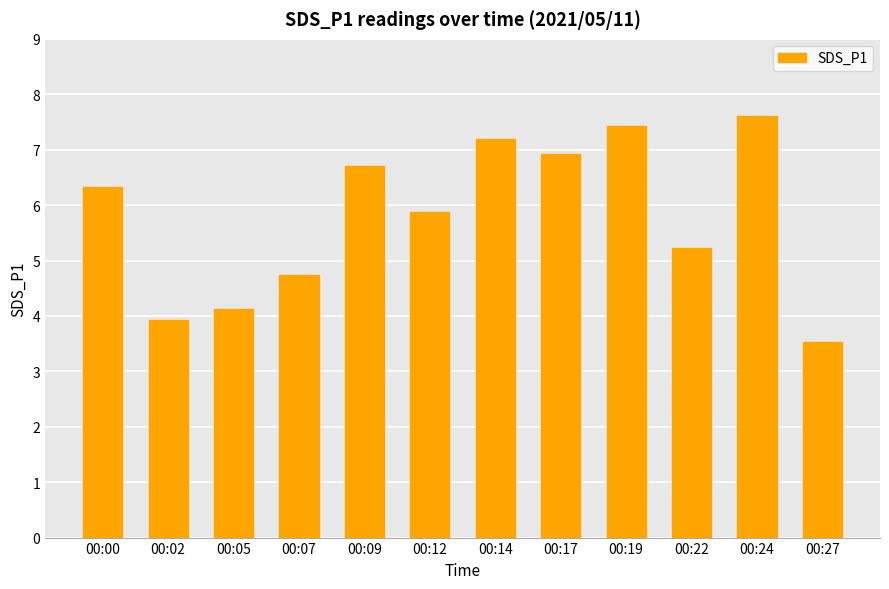

True or false: the data shows 6.9 at 00:17.

True